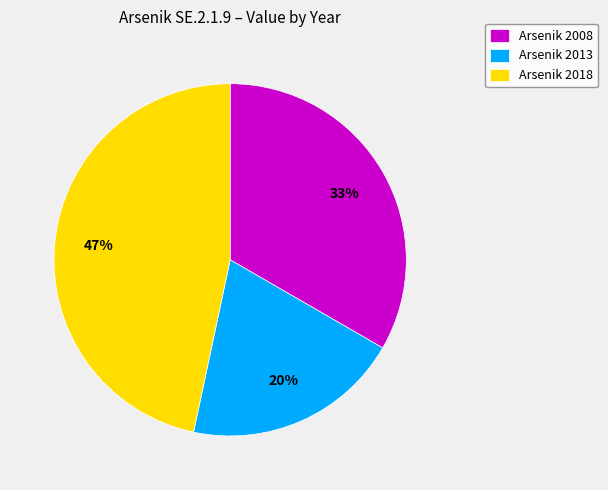

To the nearest percent, what is the difference between the largest and smallest slice percentages?

27%